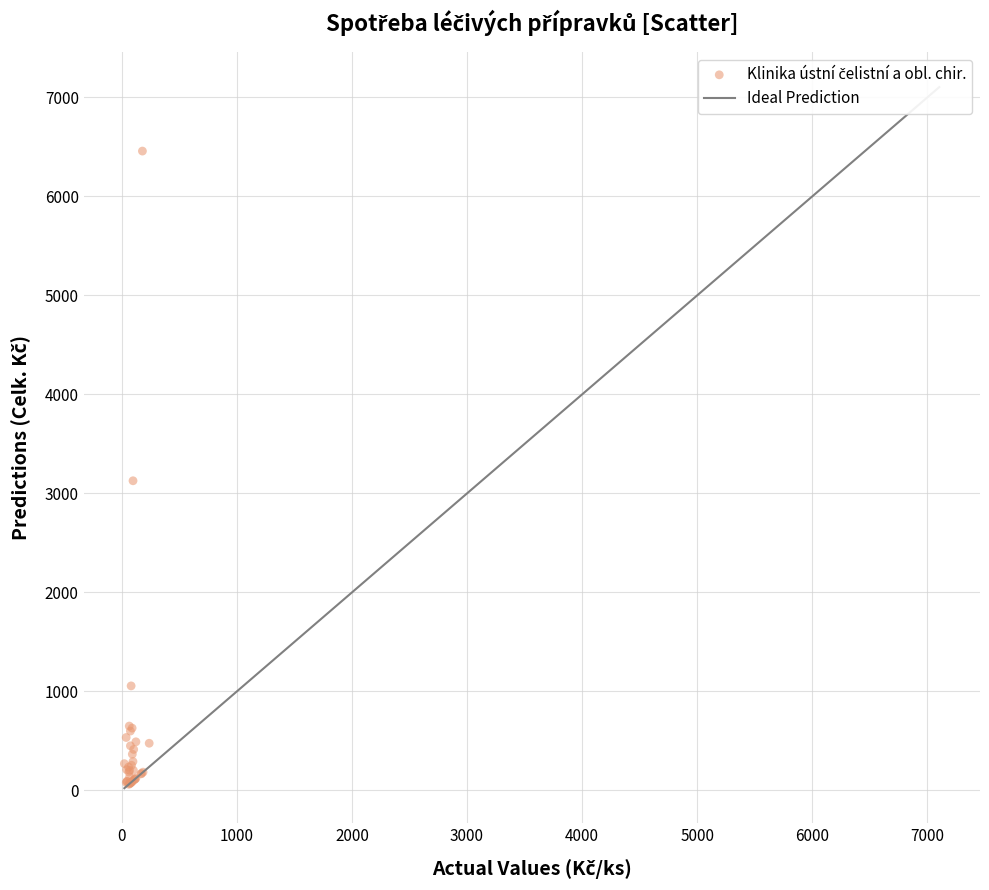

What Y value in the scatter plot is closest to 3260?

3128.0